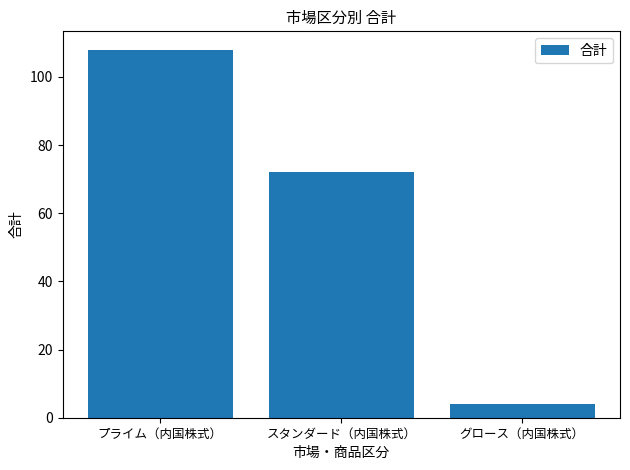

What is the label of the 3rd bar from the left?

グロース（内国株式）